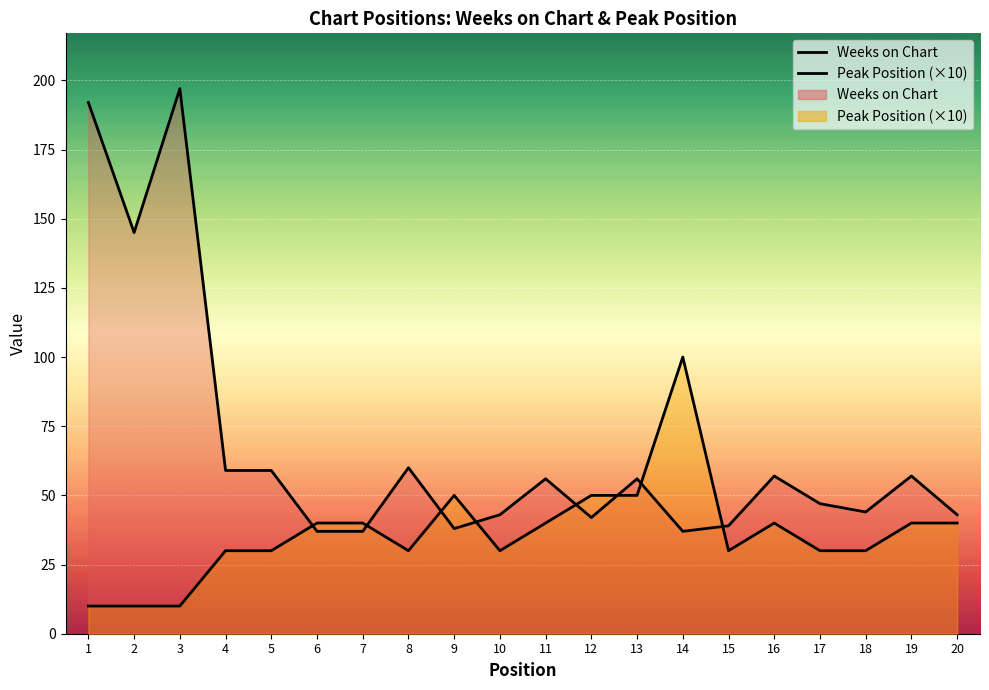

Where is Peak Position nearest to the value 55?

9